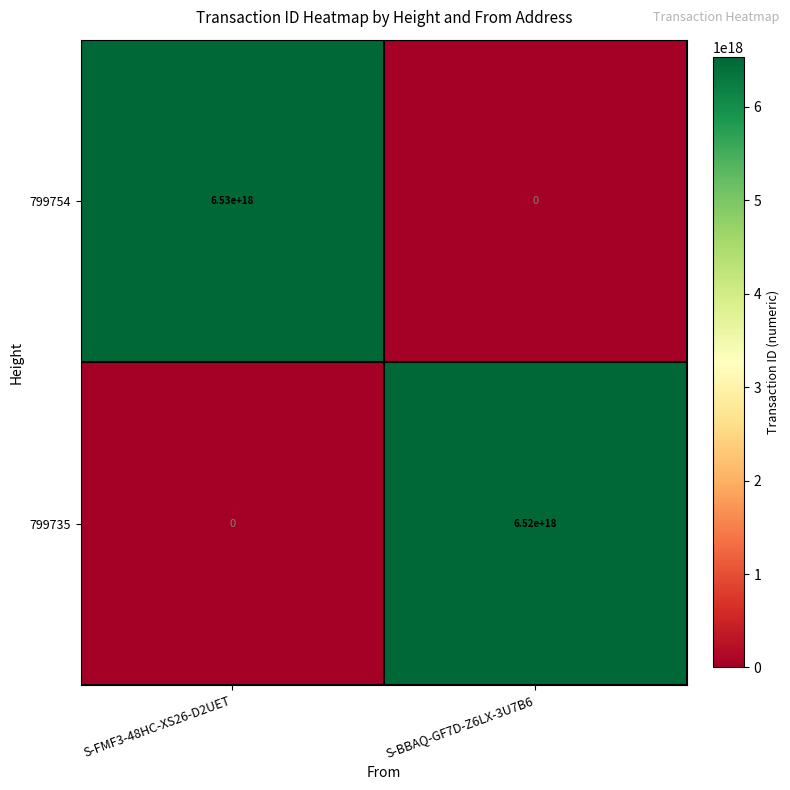

Between S-FMF3-48HC-XS26-D2UET and S-BBAQ-GF7D-Z6LX-3U7B6, which series saw the biggest shift?

799754